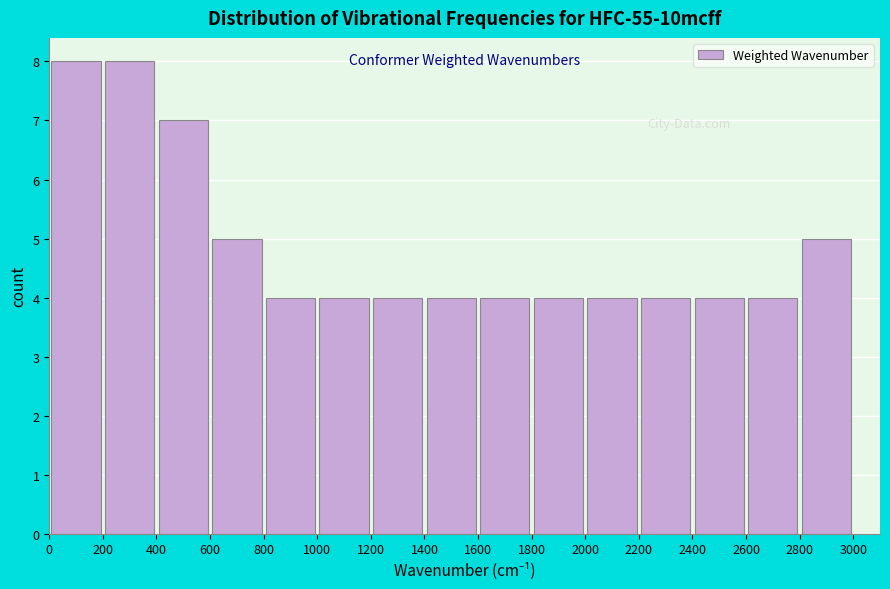

Reading left to right, transcribe this chart: for each bar, give the range it covers on the x-axis and its height. The values are not printed on the chart, so give them approximately, as read against the axis.

0 to 200: 8
200 to 400: 8
400 to 600: 7
600 to 800: 5
800 to 1000: 4
1000 to 1200: 4
1200 to 1400: 4
1400 to 1600: 4
1600 to 1800: 4
1800 to 2000: 4
2000 to 2200: 4
2200 to 2400: 4
2400 to 2600: 4
2600 to 2800: 4
2800 to 3000: 5